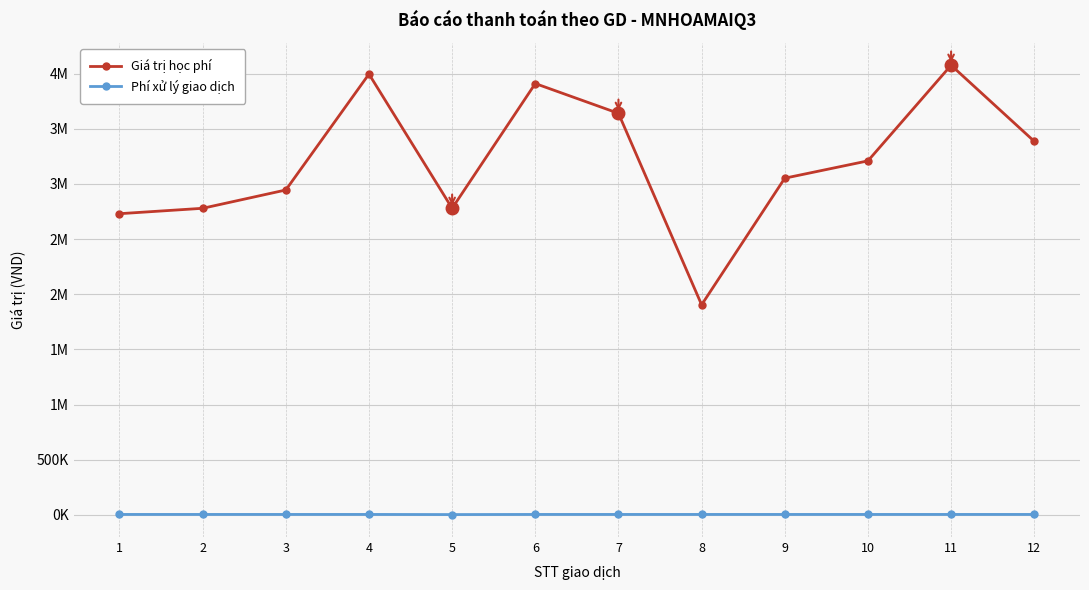

What are all the series names shown in the legend?

Giá trị học phí, Phí xử lý giao dịch